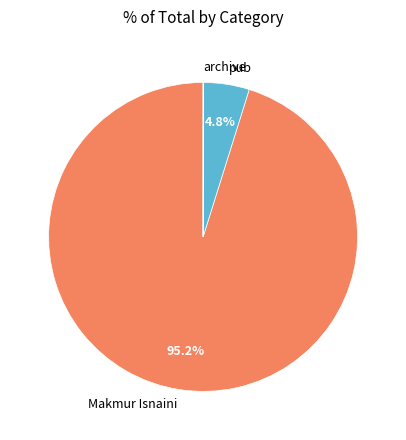

Which category has the biggest portion of the pie?

Makmur Isnaini